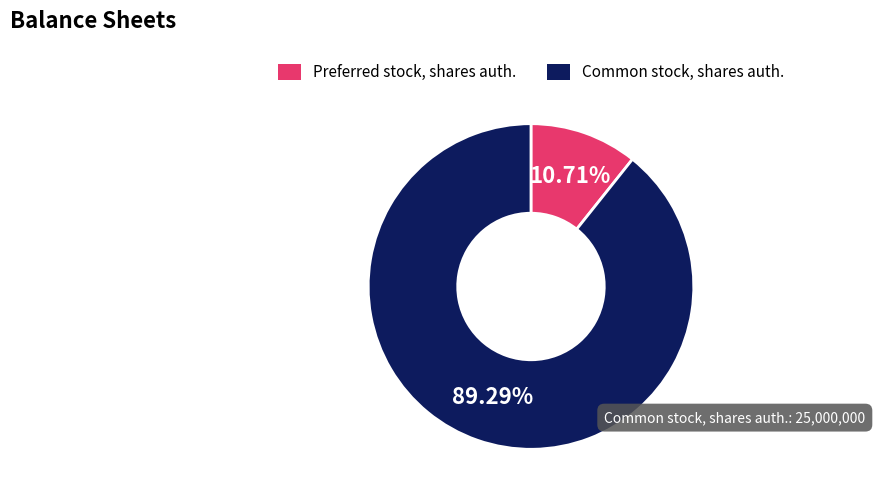

Between Preferred stock, shares auth. and Common stock, shares auth., which is larger?

Common stock, shares auth.